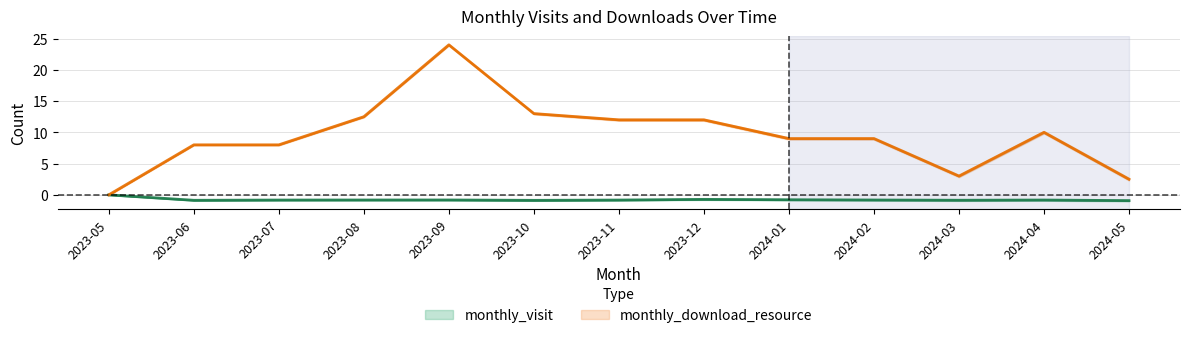

Between 2023-07 and 2023-12, which series saw the biggest shift?

monthly_download_resource